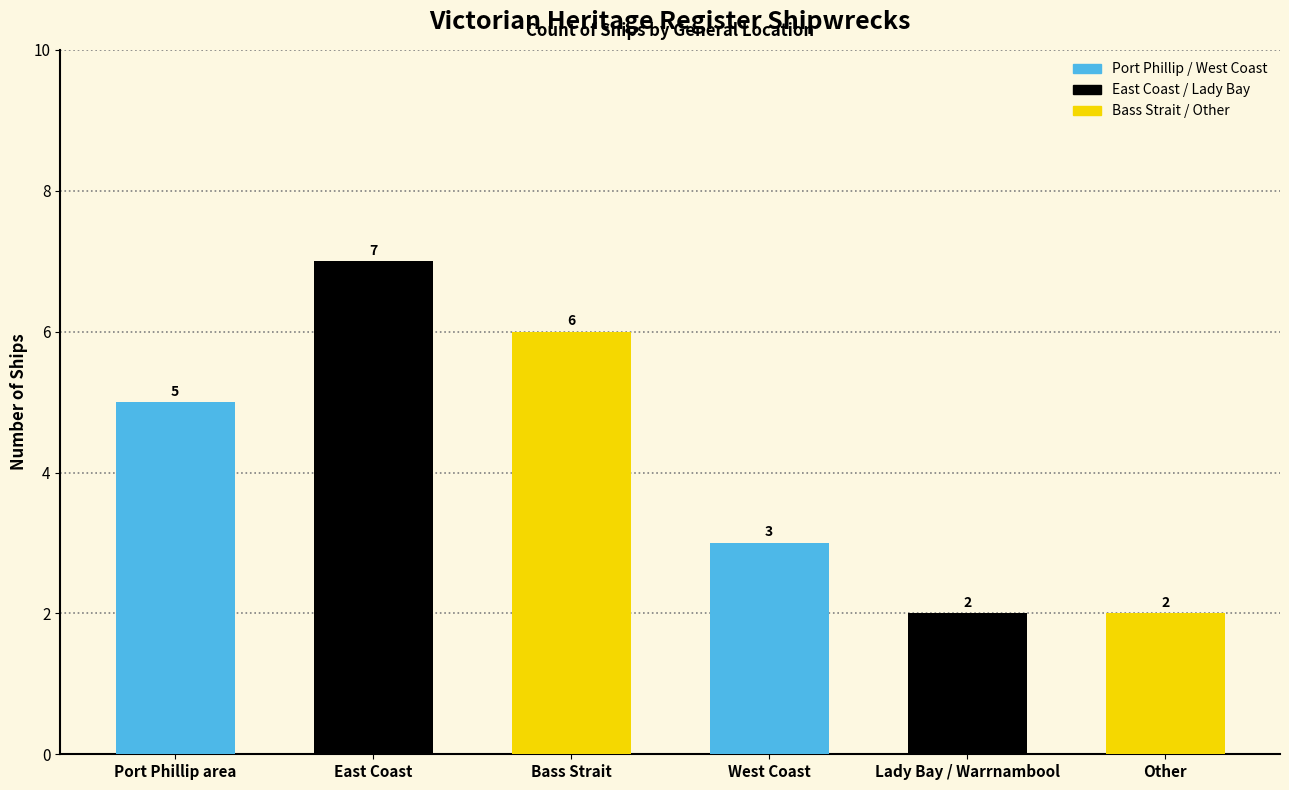

What is the average value?

4